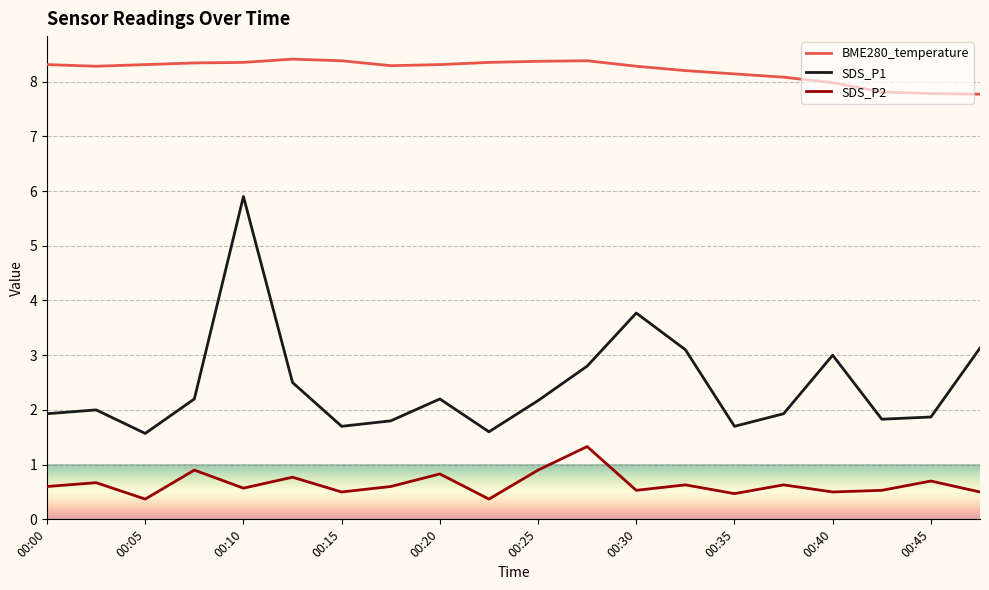

What is the difference between the maximum and second lowest values in the SDS_P2 series?

1.0